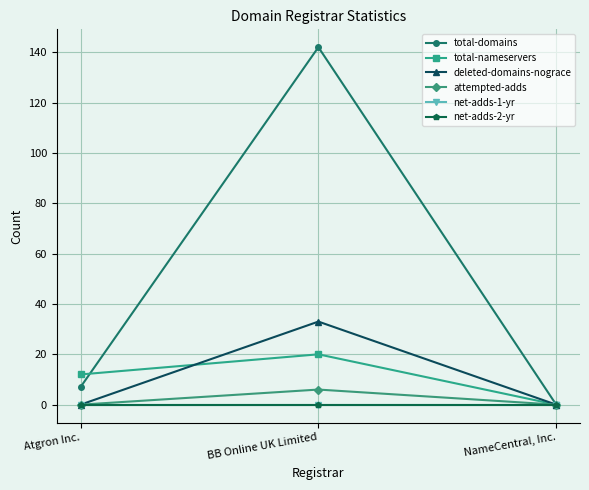

The net-adds-2-yr series shows 0 at BB Online UK Limited. True or false?

True